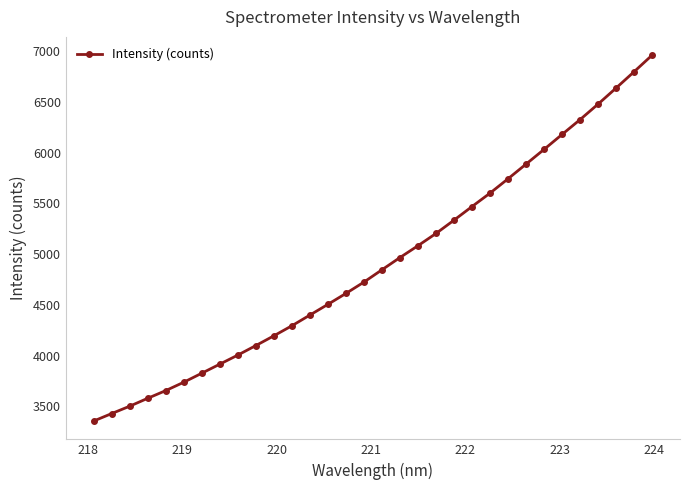

What is the sum of all values?

157389.6